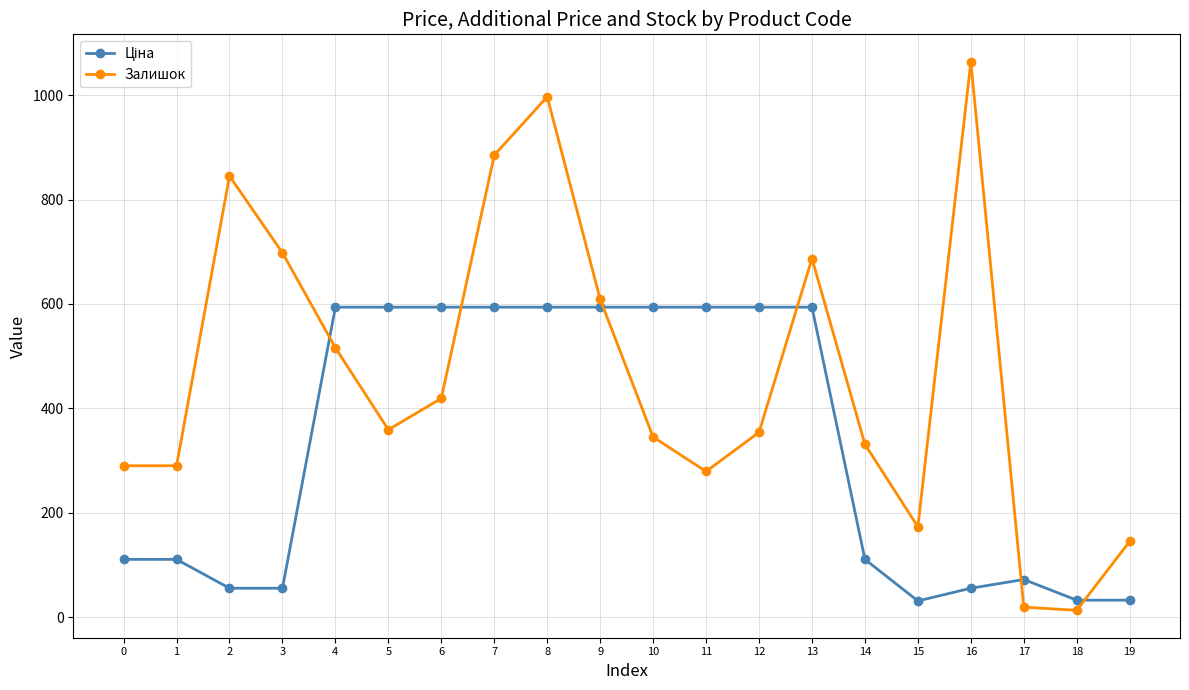

In Залишок, how many points are higher than both neighbors (excluding endpoints)?

4